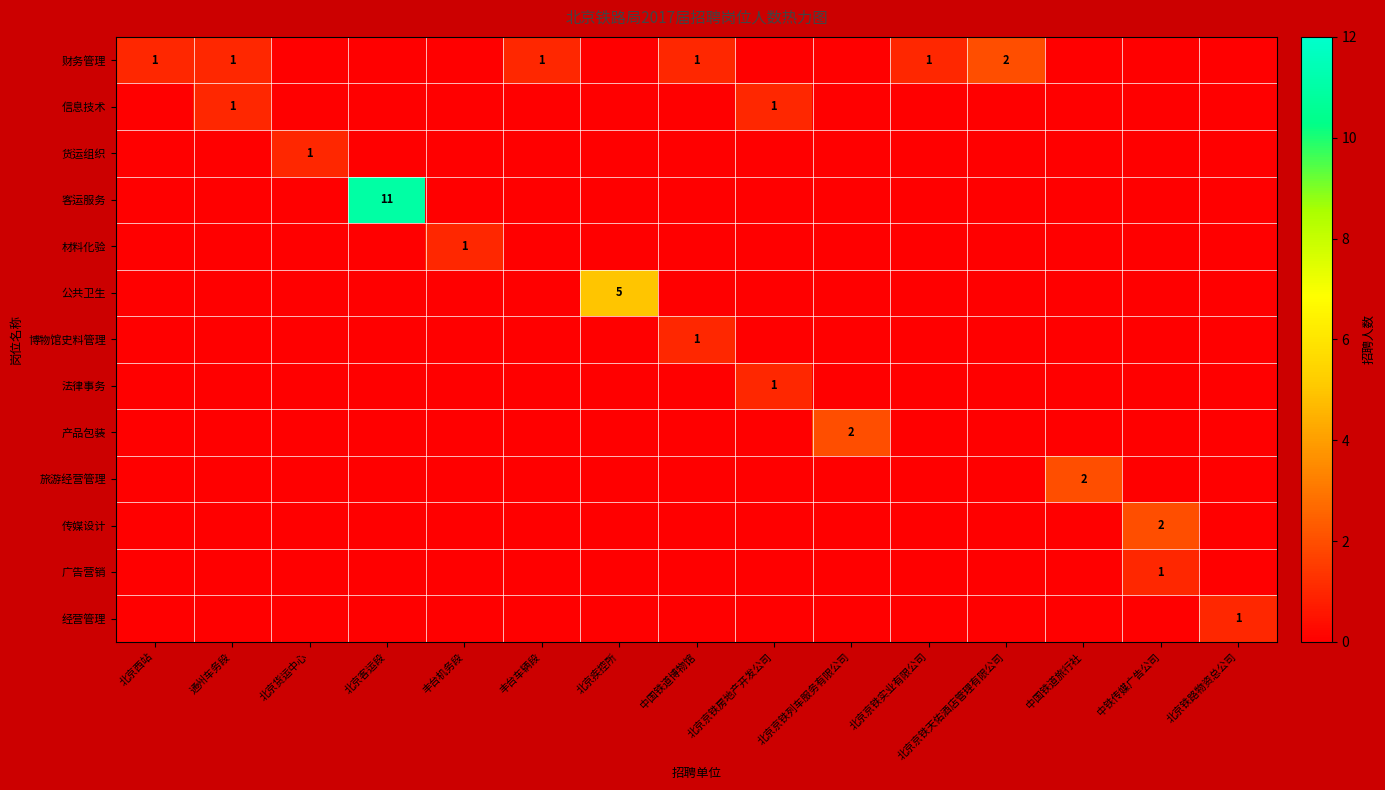

How many 货运组织 values are between 0 and 1?

15